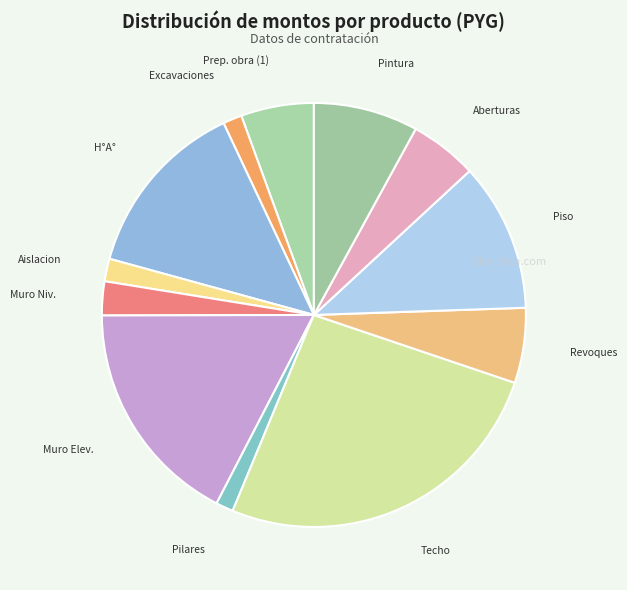

Which has a higher value, H°A° or Muro Niv.?

H°A°